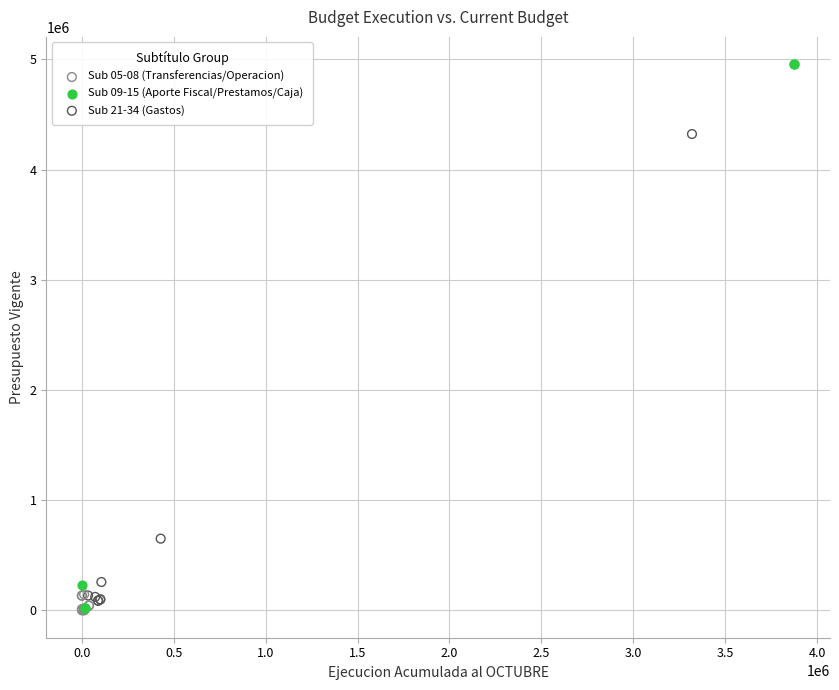

Which series contains the highest Y value?

Sub 09-15 (Aporte Fiscal/Prestamos/Caja)